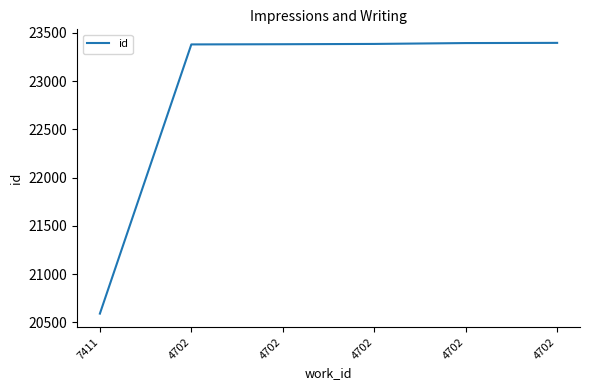

How many values are below 23384?

3